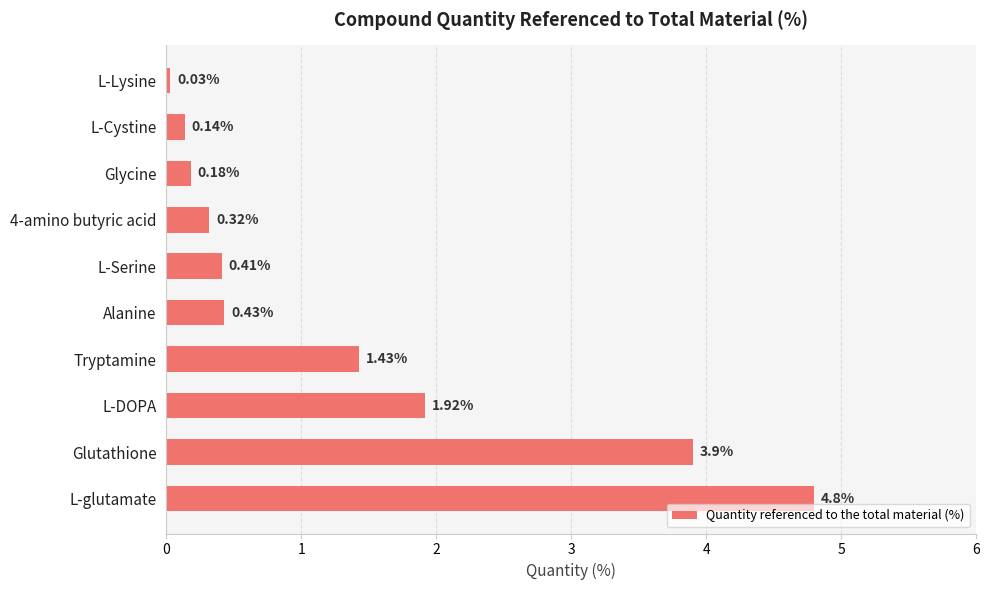

What is the difference between the maximum and minimum values?

4.8